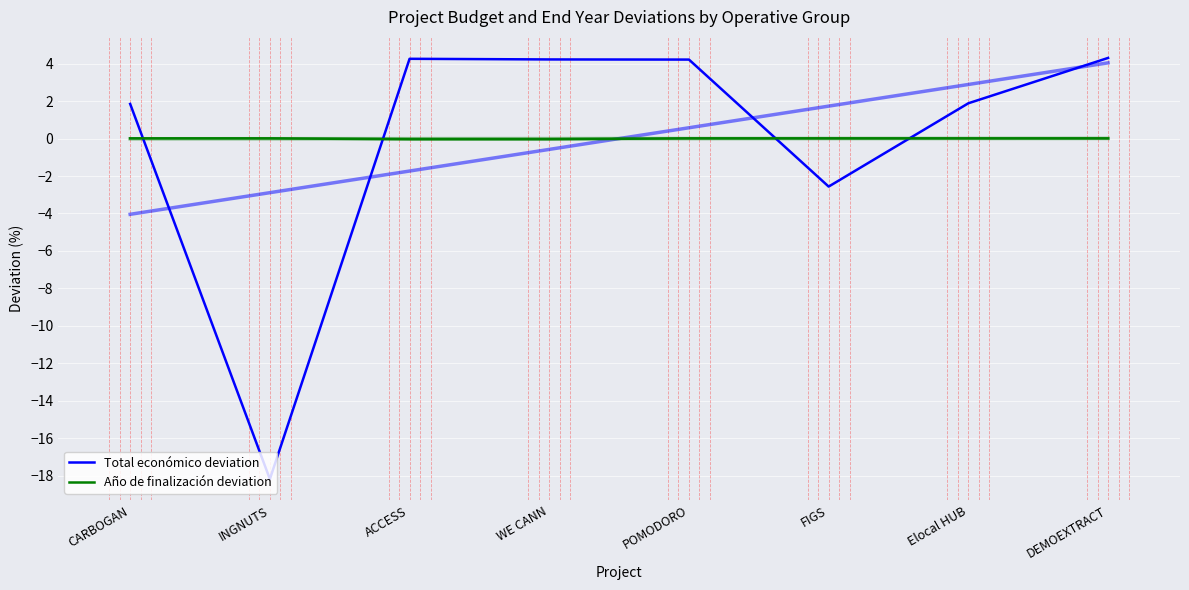

Which series has the widest spread of values?

Total económico deviation